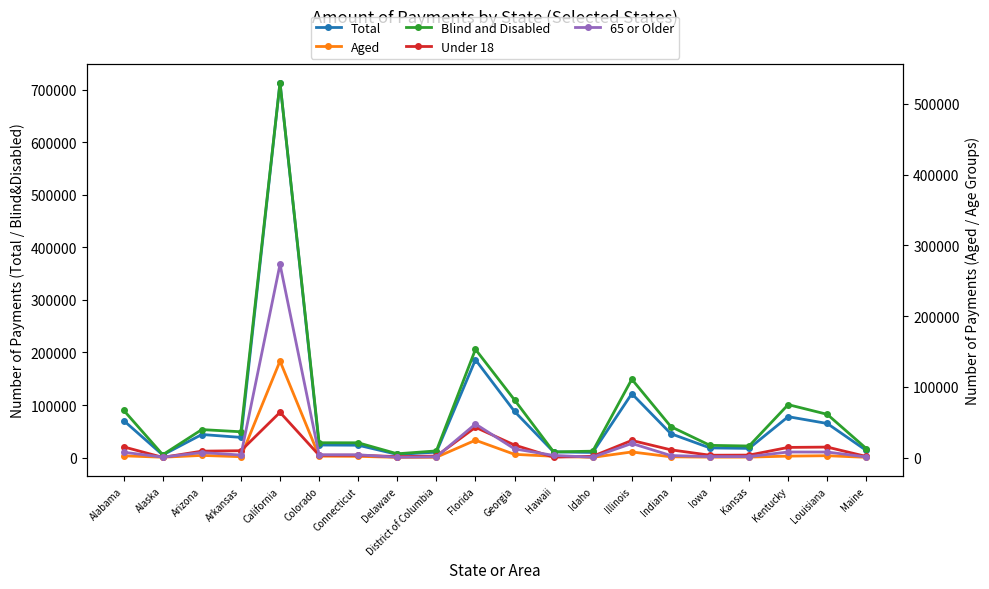

How many values in the Blind and Disabled series are below 36713?

10